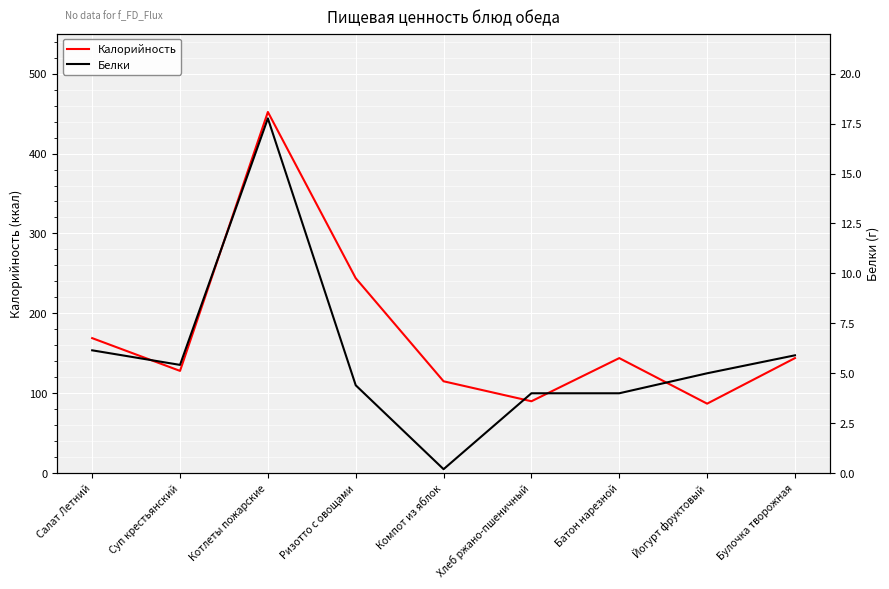

What value does the Белки series have at Ризотто с овощами?

4.4